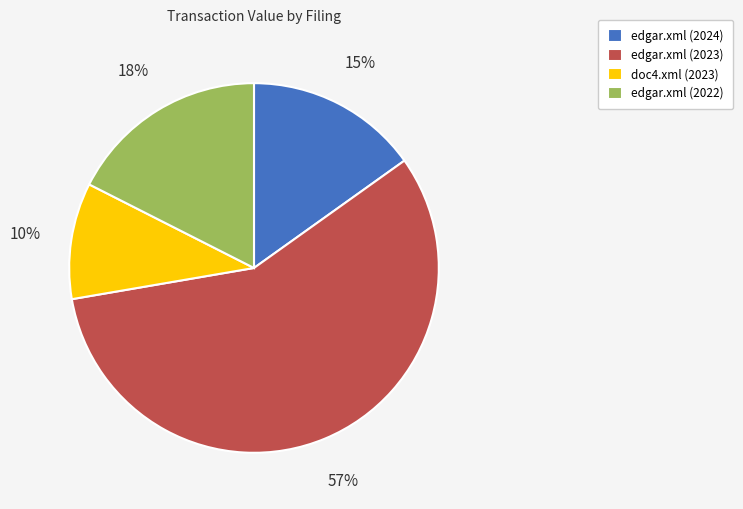

Is the sum of edgar.xml (2023) and edgar.xml (2022) greater than half?

Yes